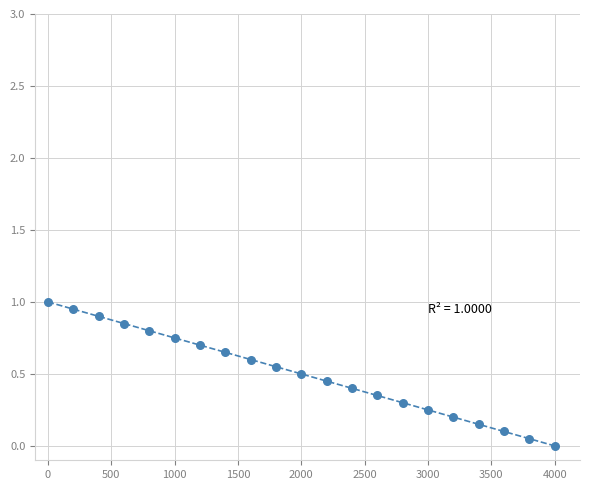

What is the range of Y values (max minus min)?

1.0